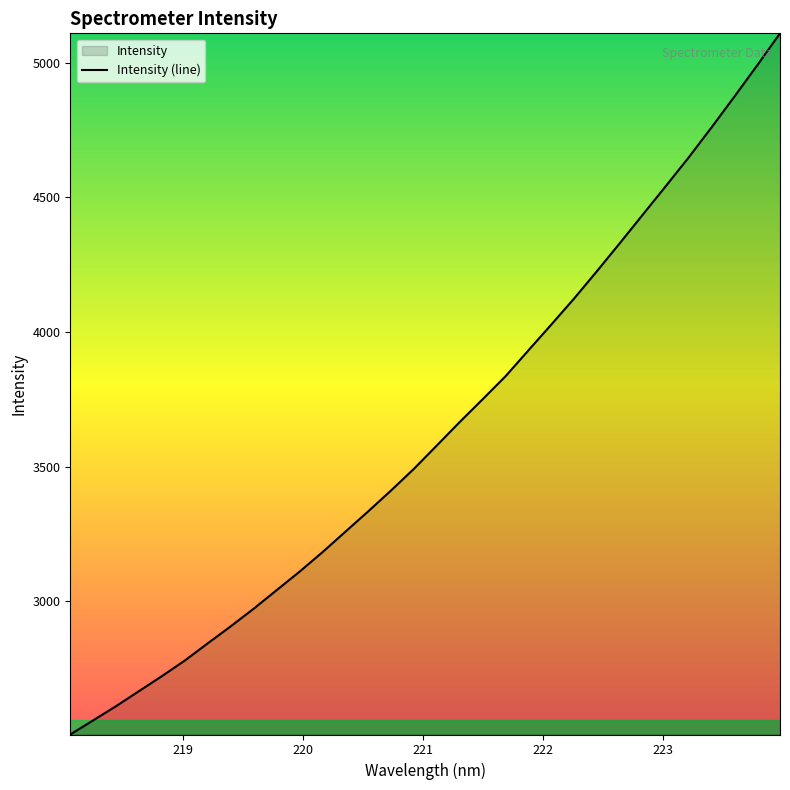

Does the chart display data point markers on the line(s)?

No